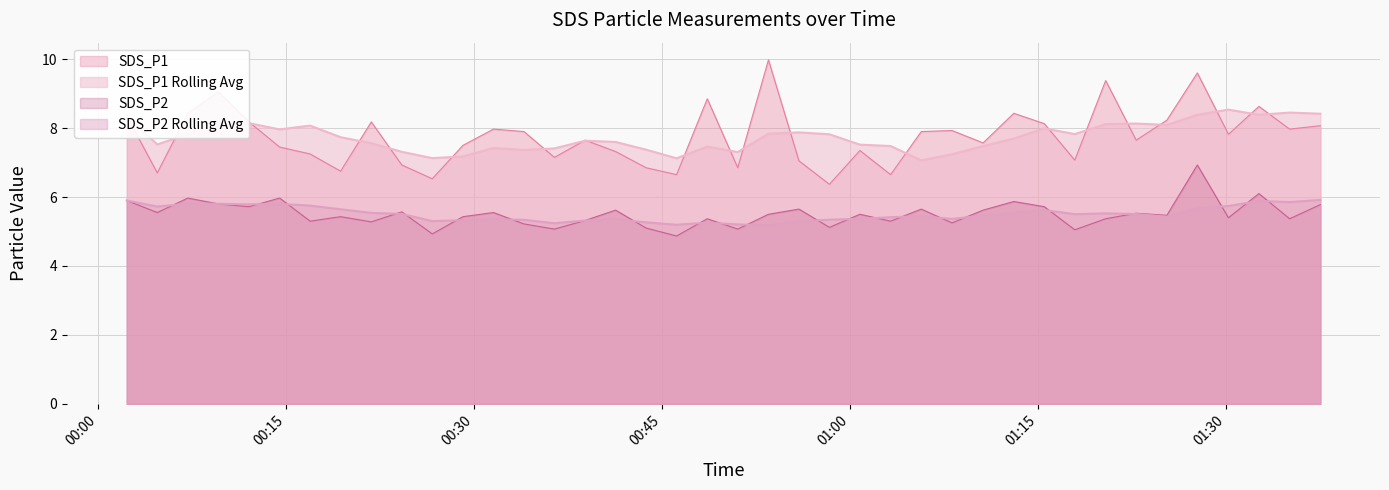

Which series has the largest total across all categories?

SDS_P1